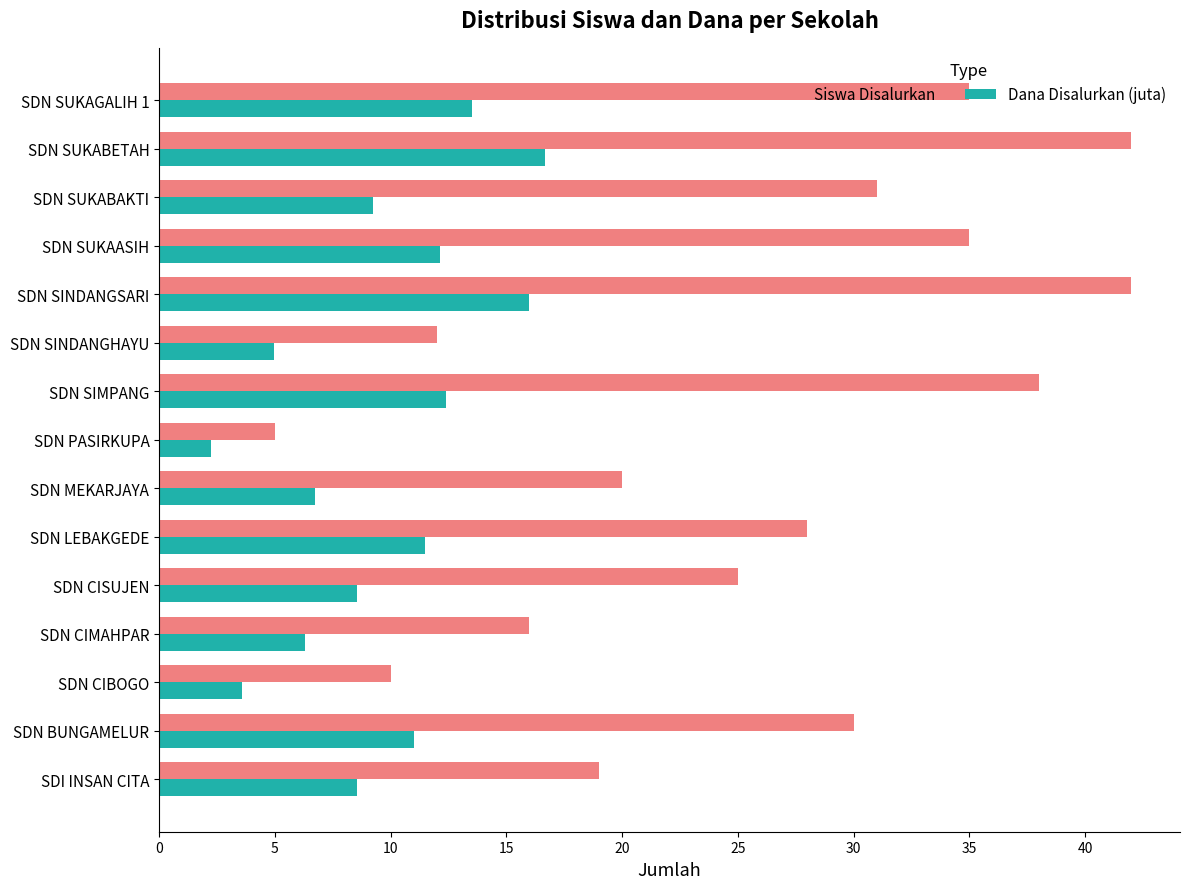

Which series changed the most between SDN PASIRKUPA and SDN SINDANGHAYU?

Siswa Disalurkan